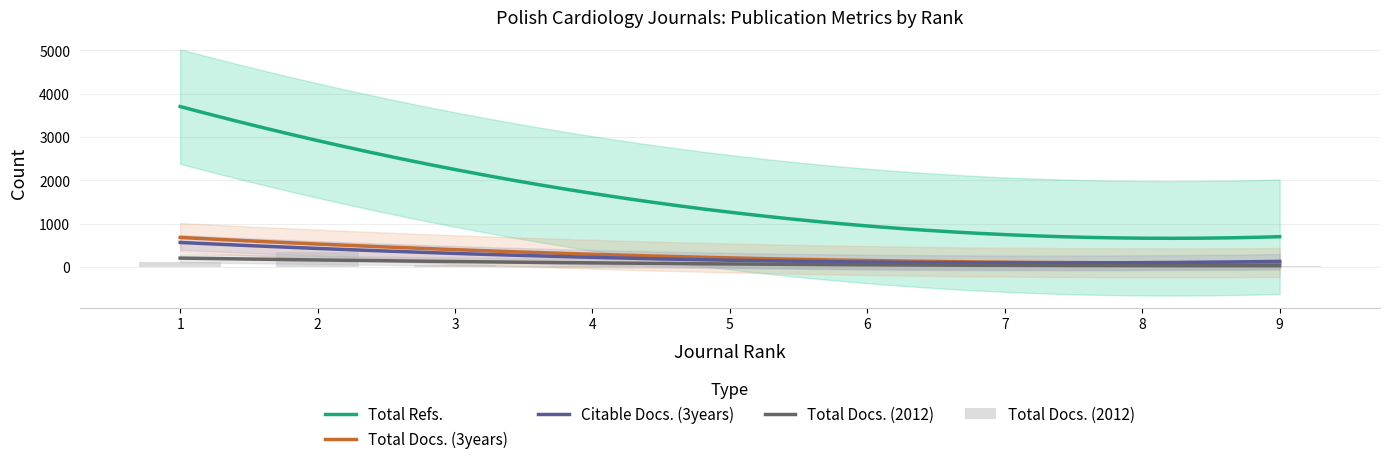

What is the average value of the Total Docs. (2012) series?

89